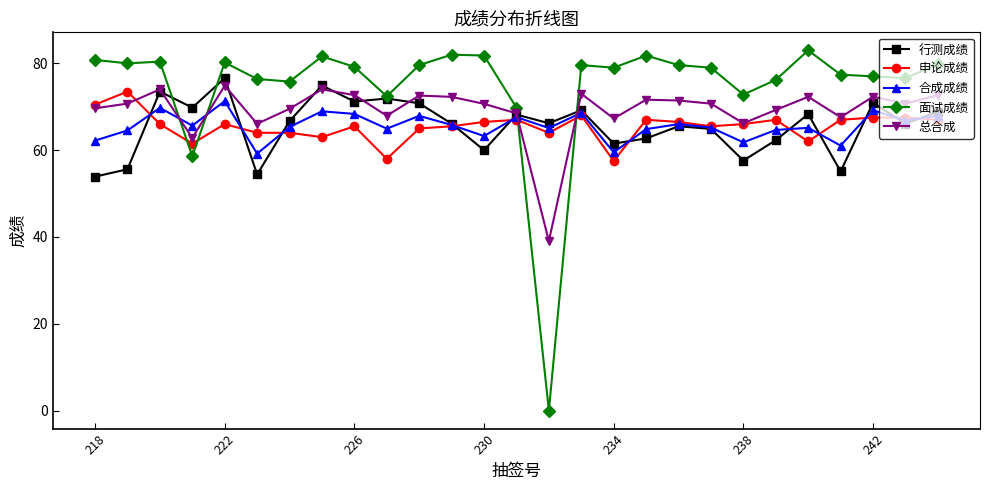

Which series has the largest total across all categories?

面试成绩